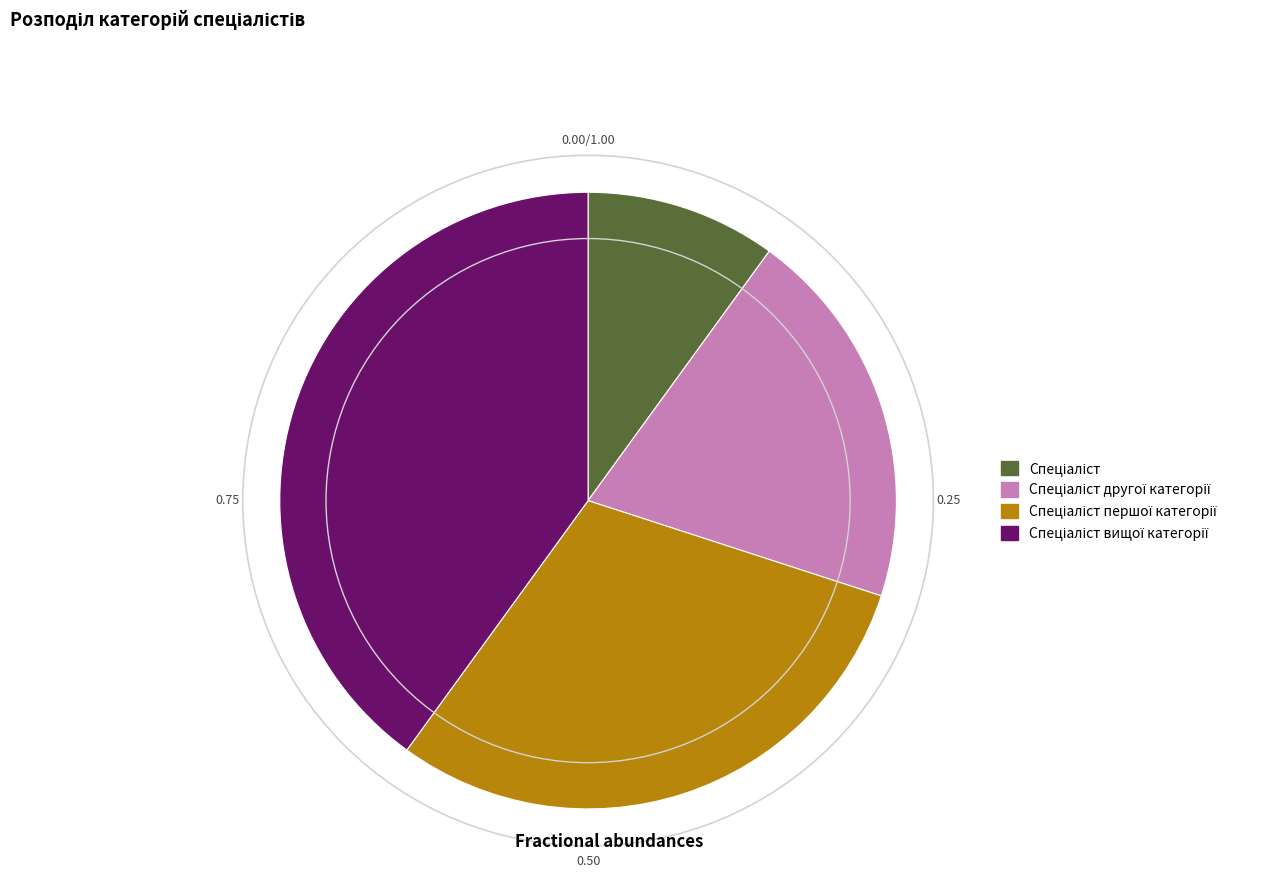

Does any single category account for the majority?

No